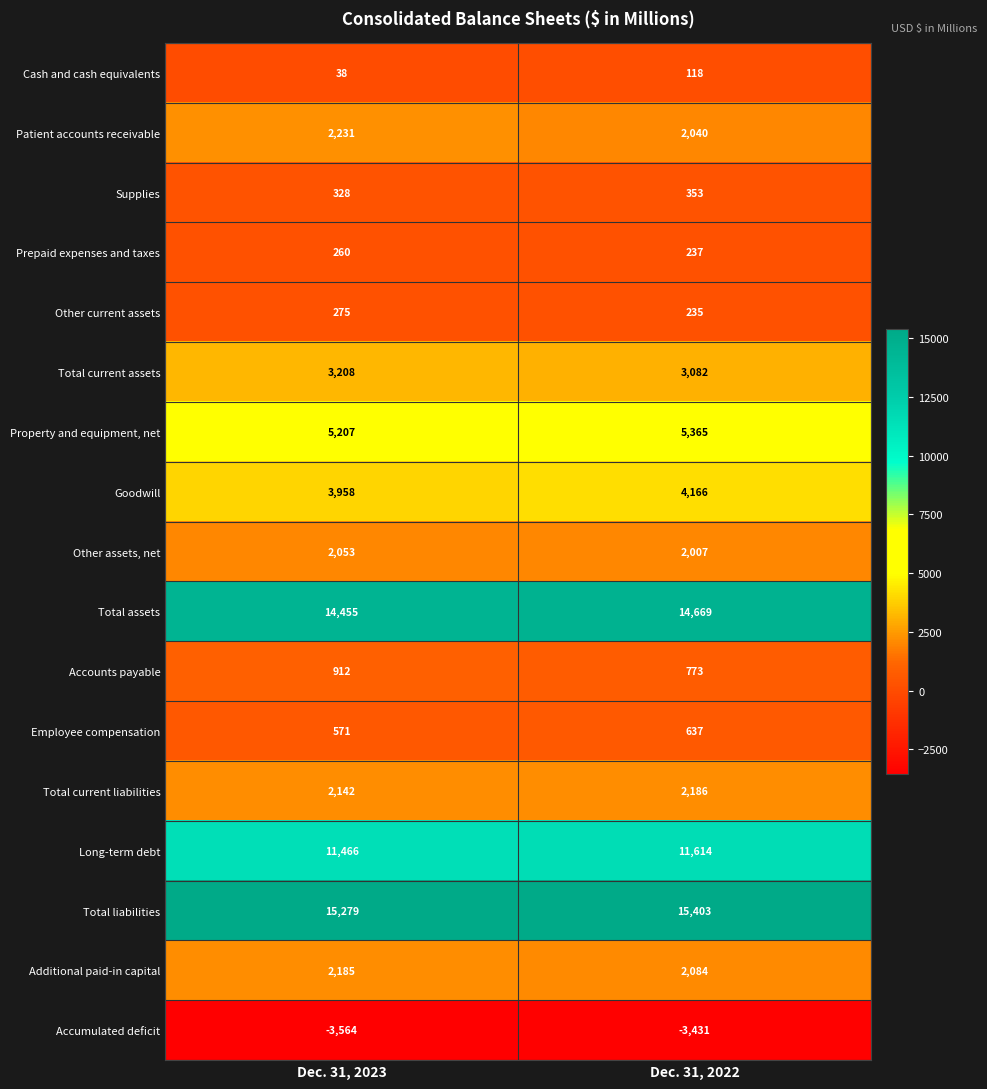

Read the Accounts payable value at Dec. 31, 2022, to the nearest 5.

775